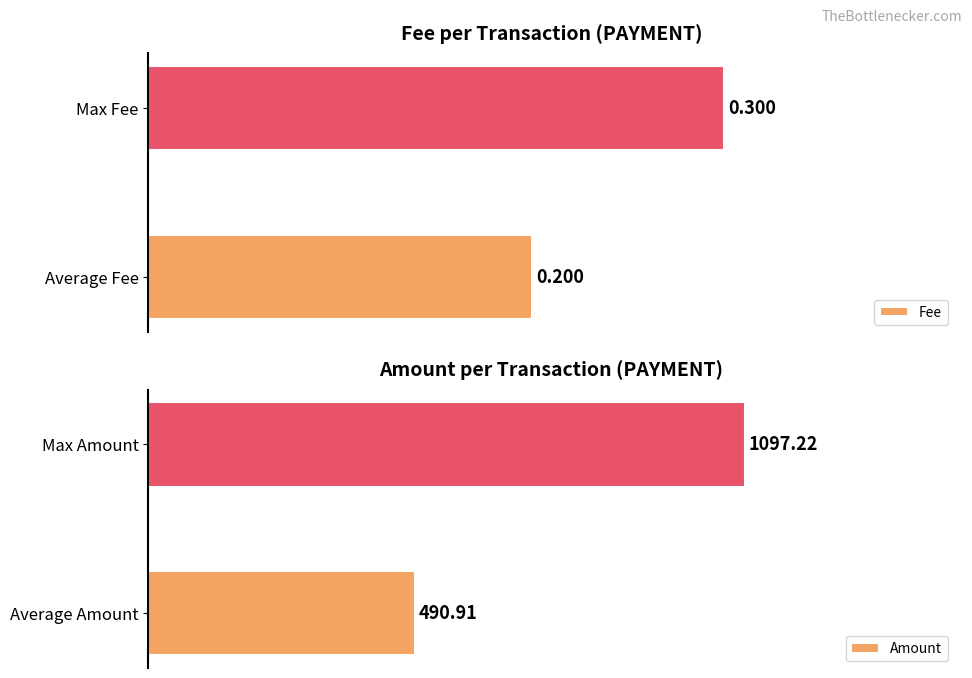

List the labels in order of Fee value, largest first.

Max Fee, Average Fee